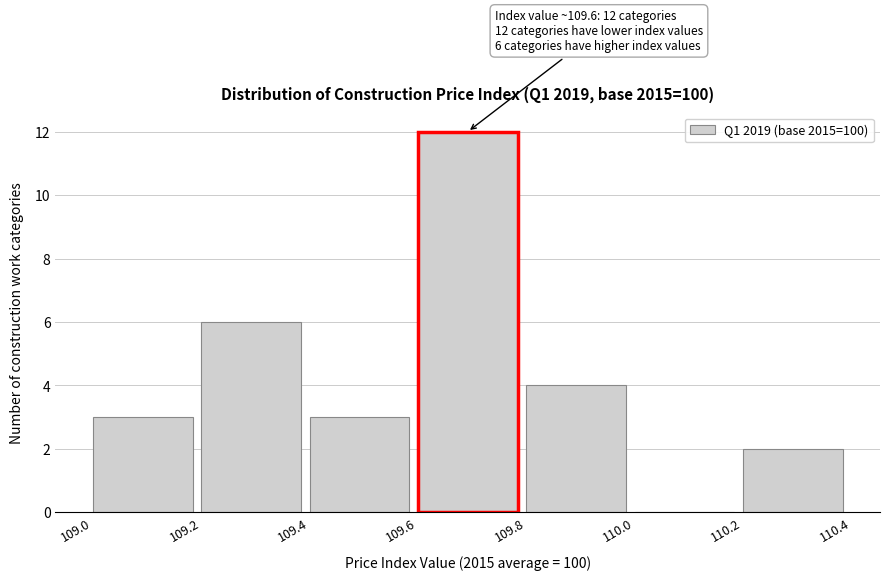

Which range on the x-axis has the tallest bar?

109.6 to 109.8